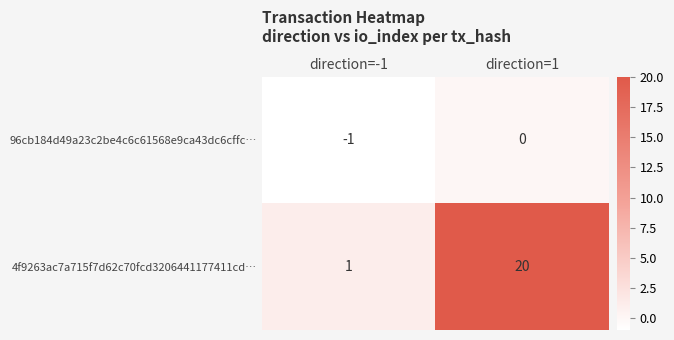

Reading left to right, transcribe all the data shown in this chart.

96cb184d49a23c2be4c6c61568e9ca43dc6cffc…: direction=-1=-1	direction=1=0
4f9263ac7a715f7d62c70fcd3206441177411cd…: direction=-1=1	direction=1=20